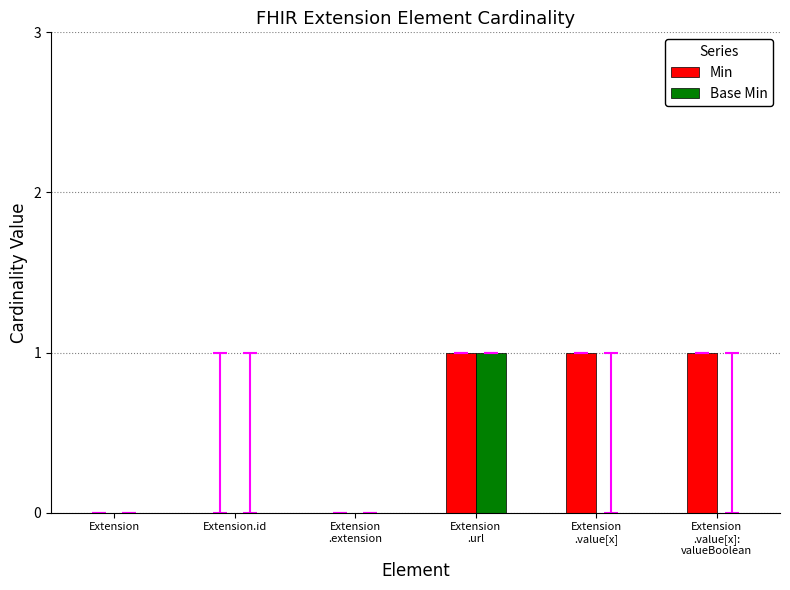

Are the bars horizontal?

No